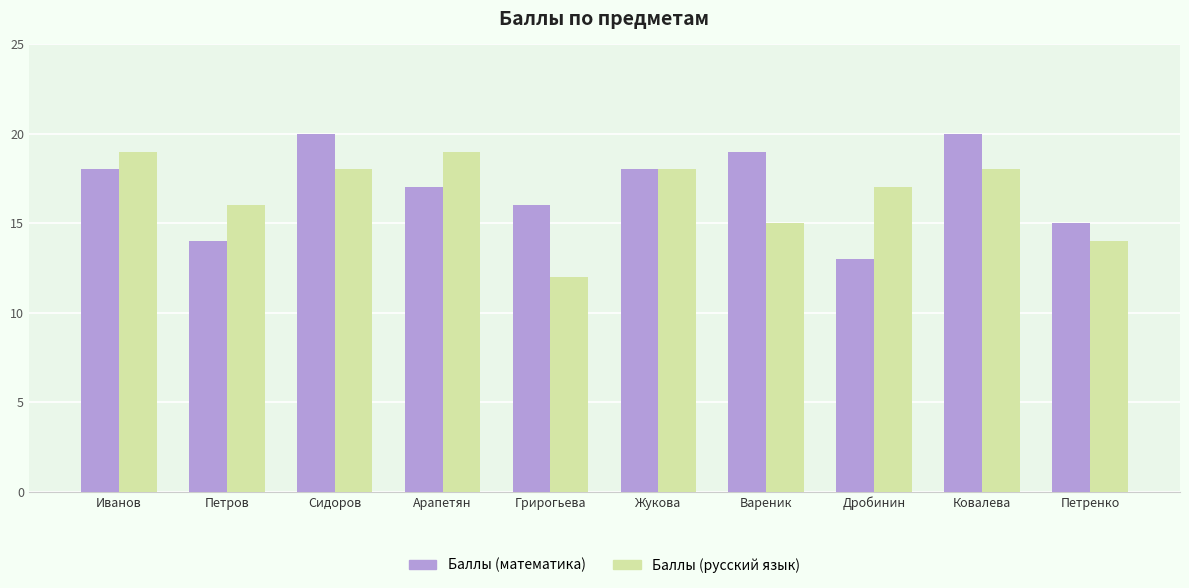

What is the label of the 4th bar from the left?

Арапетян